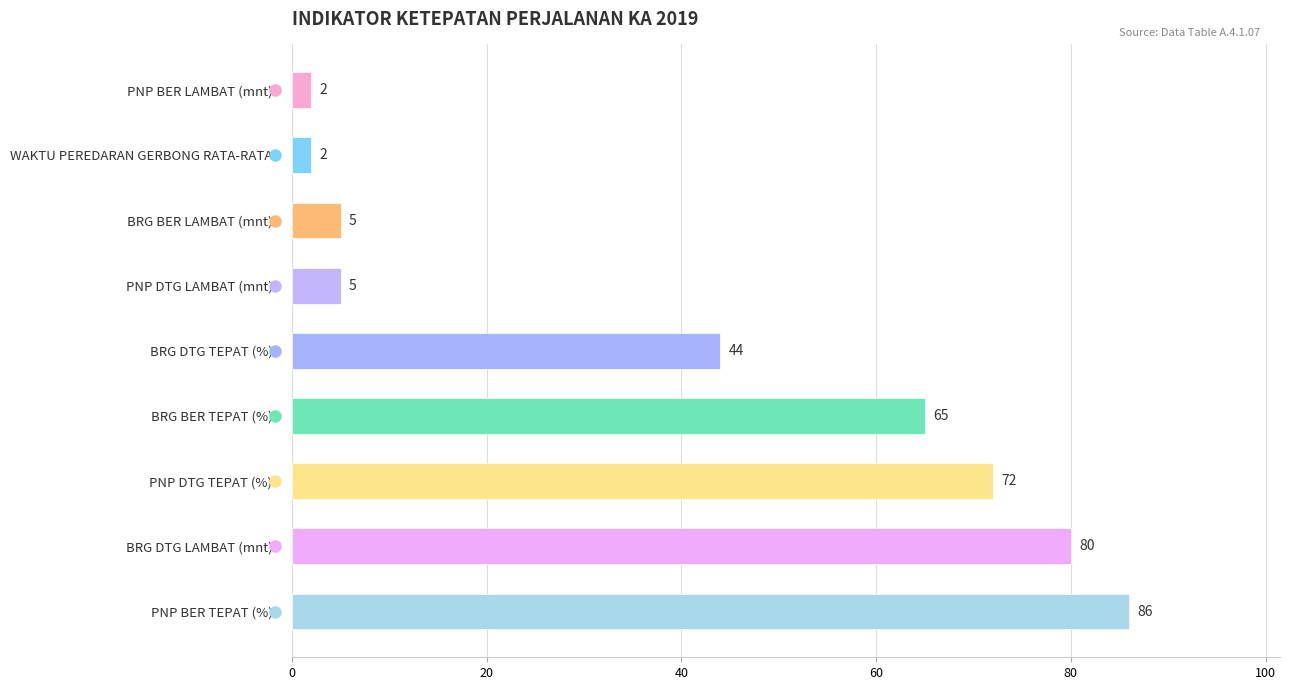

How many data points does each series have?

9